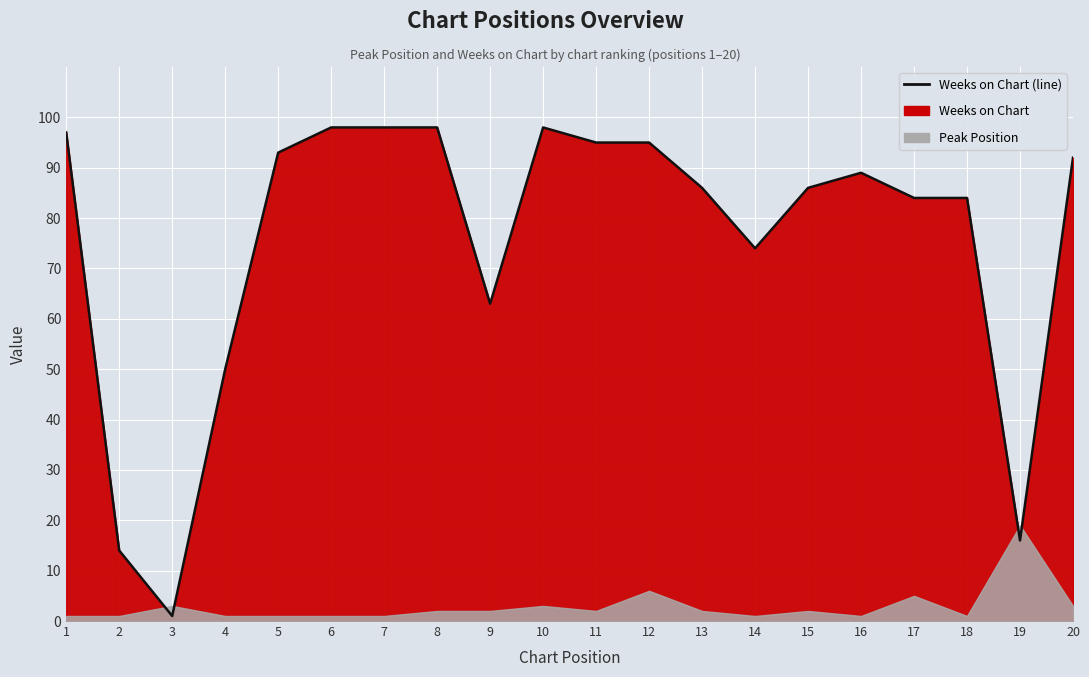

What is the change in value from 14 to 19?

-58